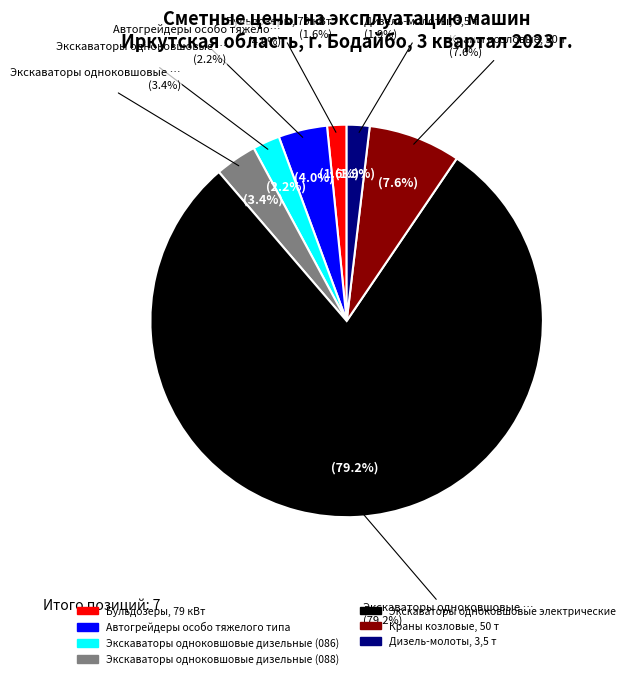

Between Краны козловые, 50 т and Экскаваторы одноковшовые дизельные (086), which is larger?

Краны козловые, 50 т